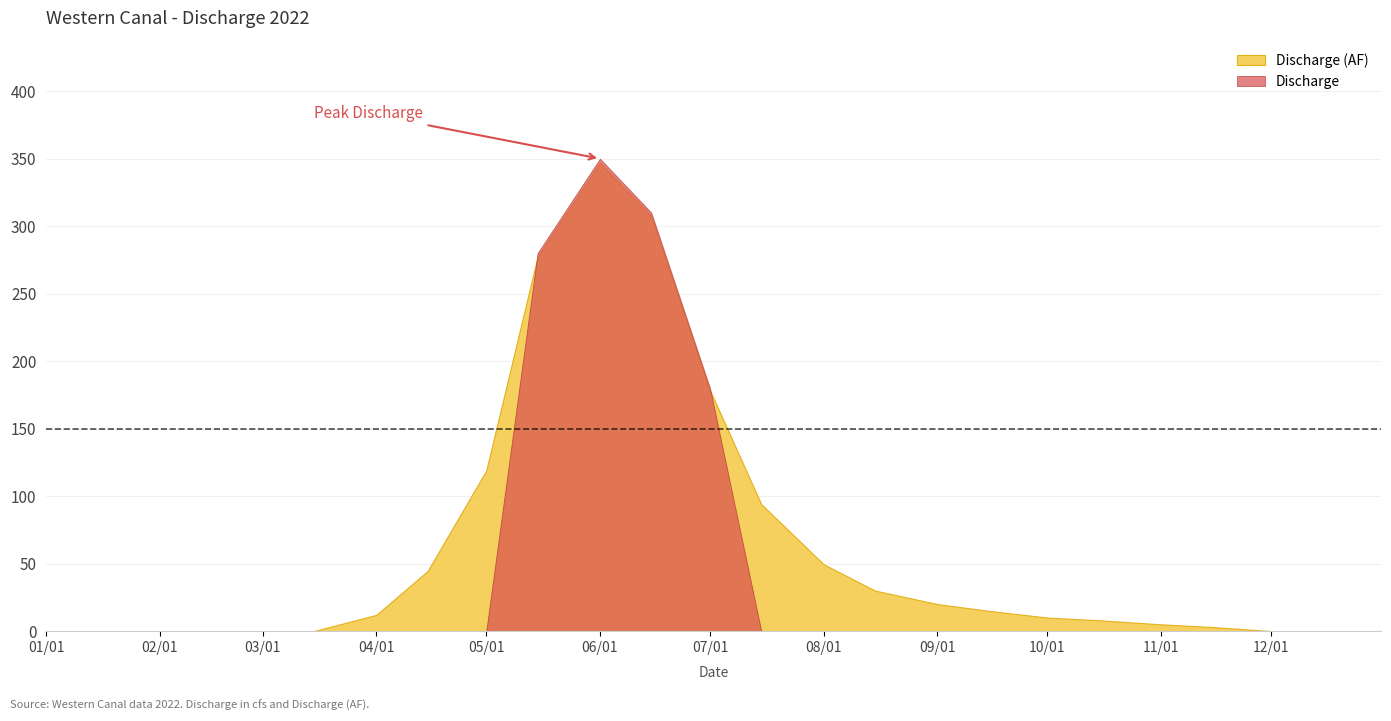

The Discharge series shows 0 at 2022-01-15. True or false?

True